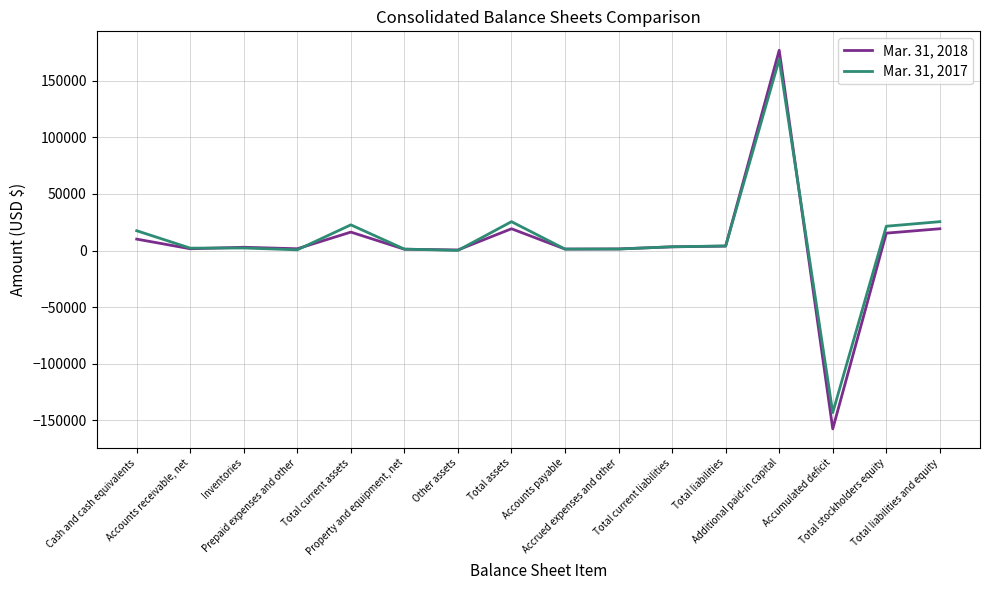

Rank the series by their maximum value, from lowest to highest.

Mar. 31, 2017, Mar. 31, 2018